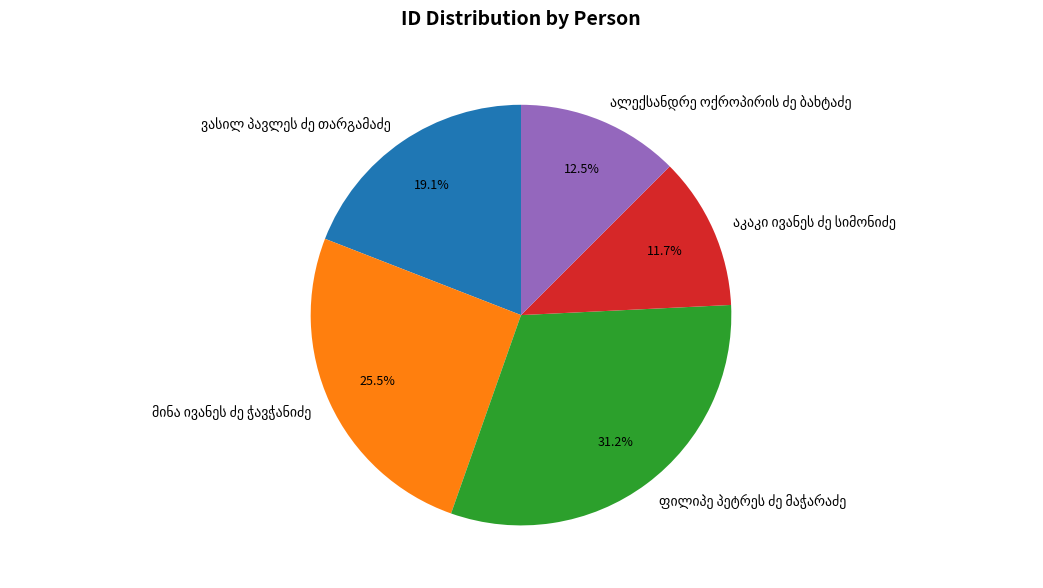

Is there any slice that represents more than half of the pie?

No